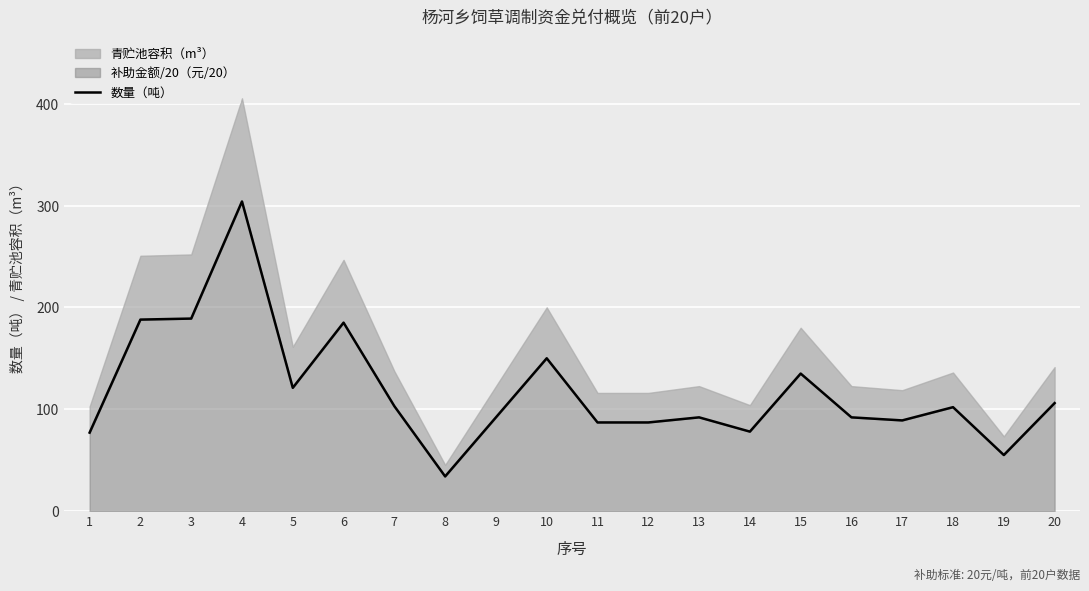

List the labels in order of value, largest first.

4, 3, 2, 6, 10, 15, 5, 20, 7, 18, 9, 13, 16, 17, 11, 12, 14, 1, 19, 8